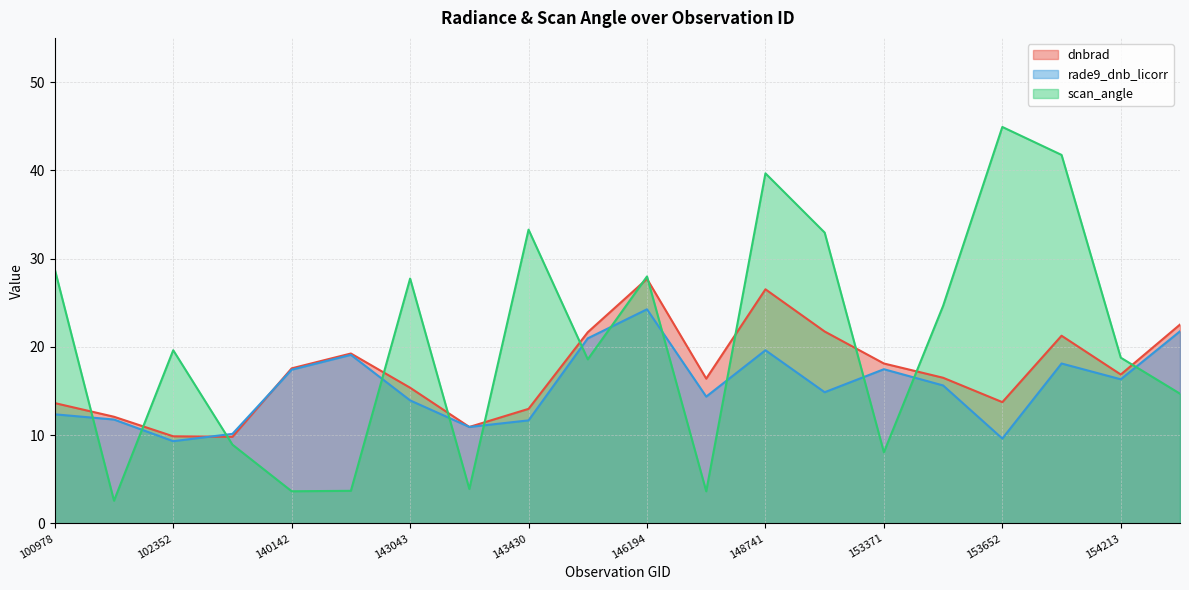

What is the sum of all scan_angle values?

407.8